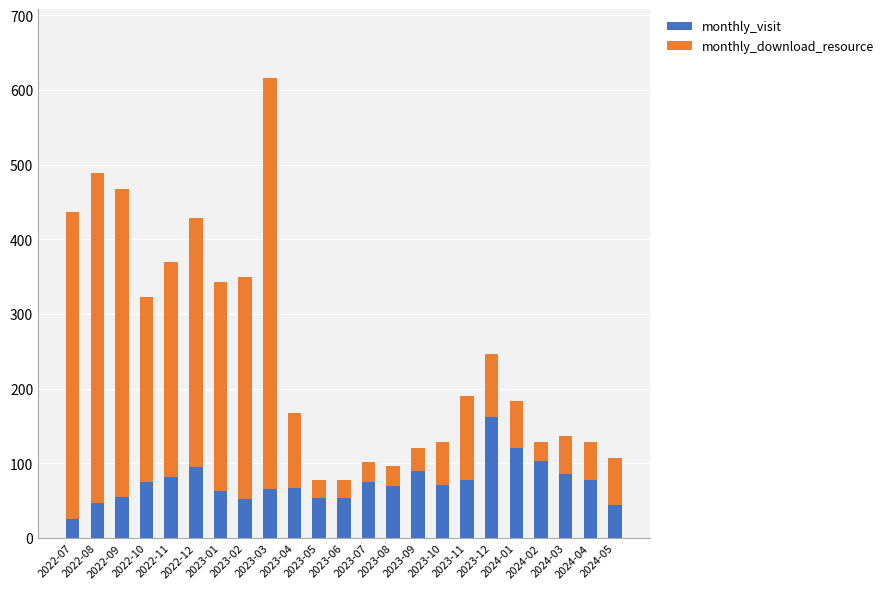

Where does the monthly_visit series first go above 71?

2022-10